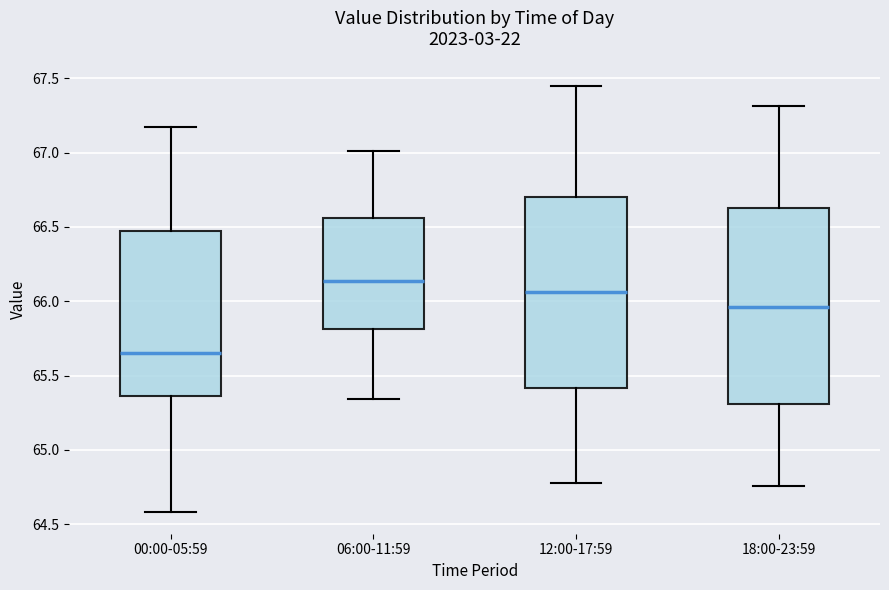

Where does the upper whisker of the box for 18:00-23:59 end on the y-axis? The values are not printed on the chart, so give them approximately, as read against the axis.

67.30